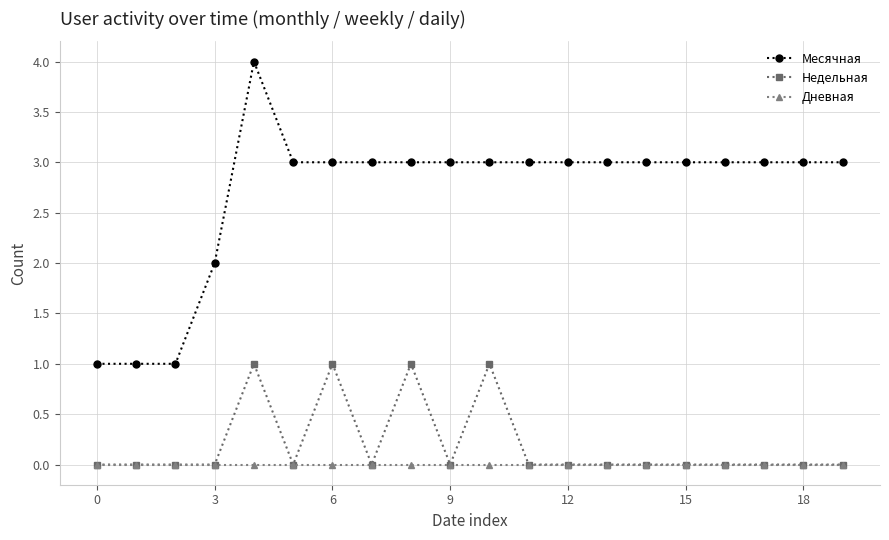

What is the difference between the maximum and minimum values in the Месячная series?

3